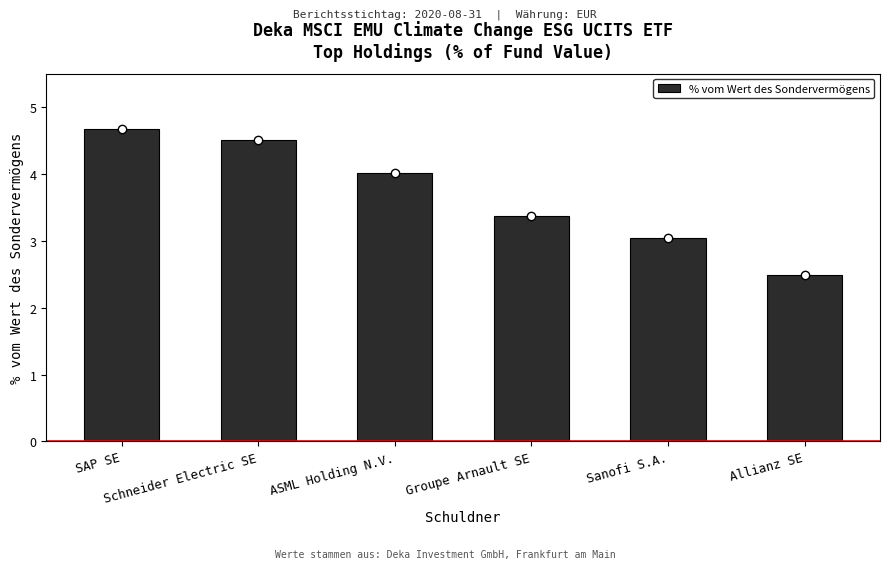

Which category has the highest value across all series?

SAP SE